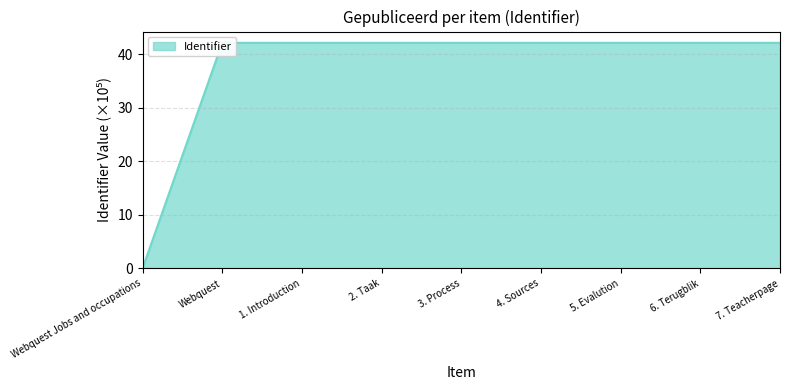

Does the chart display data point markers on the line(s)?

No